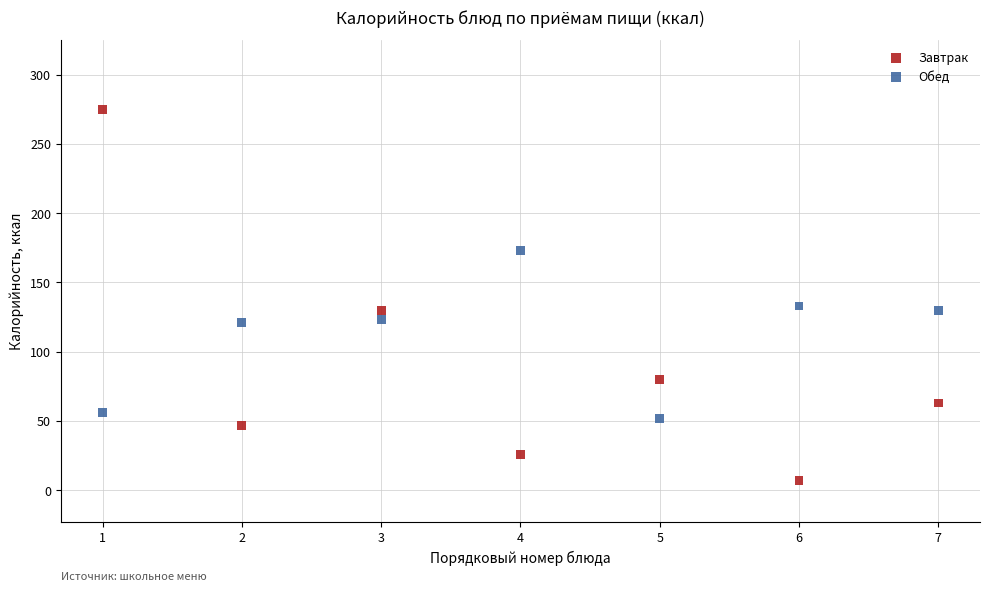

Across all data points, what is the range of X values (max minus min)?

6